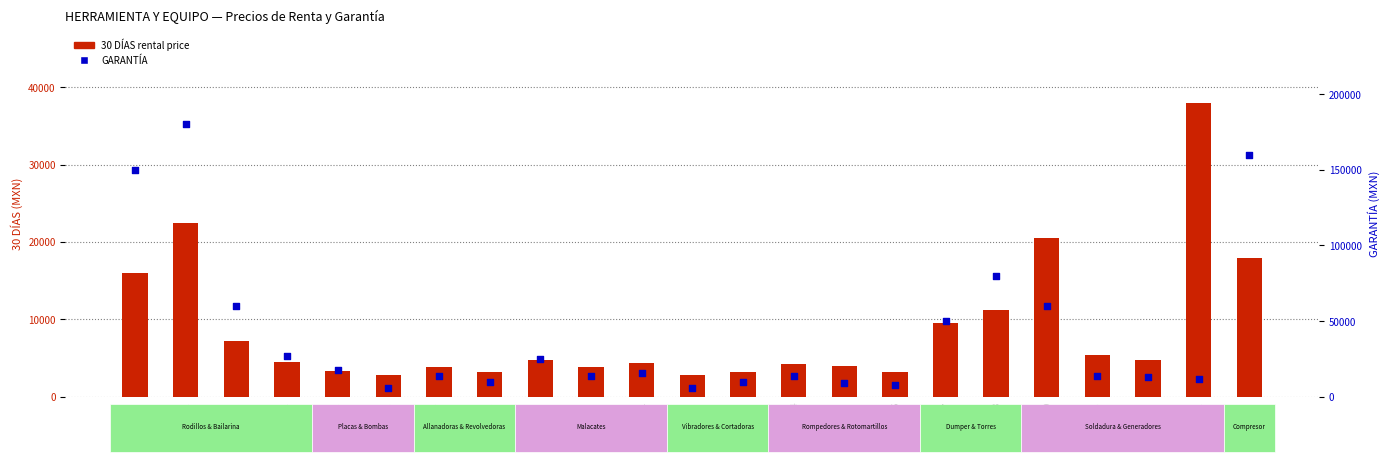

Which series has the largest total across all categories?

GARANTÍA